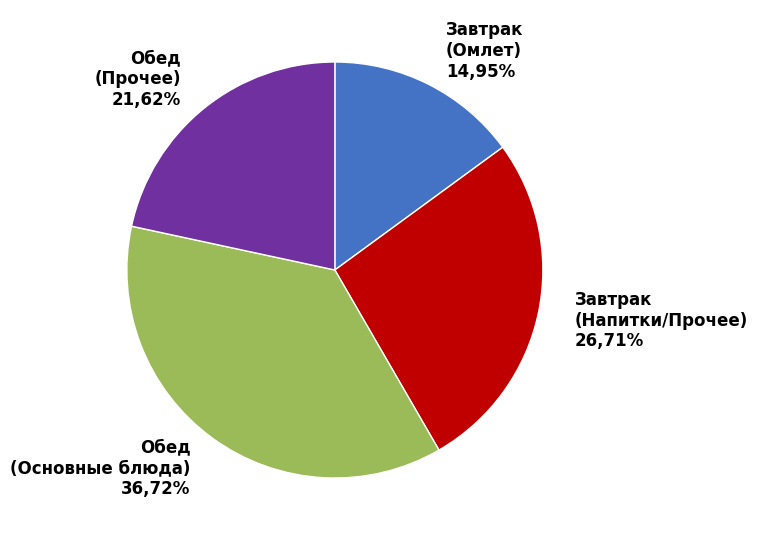

True or false: Завтрак (Яблоки свежие) accounts for 1% of the total.

False